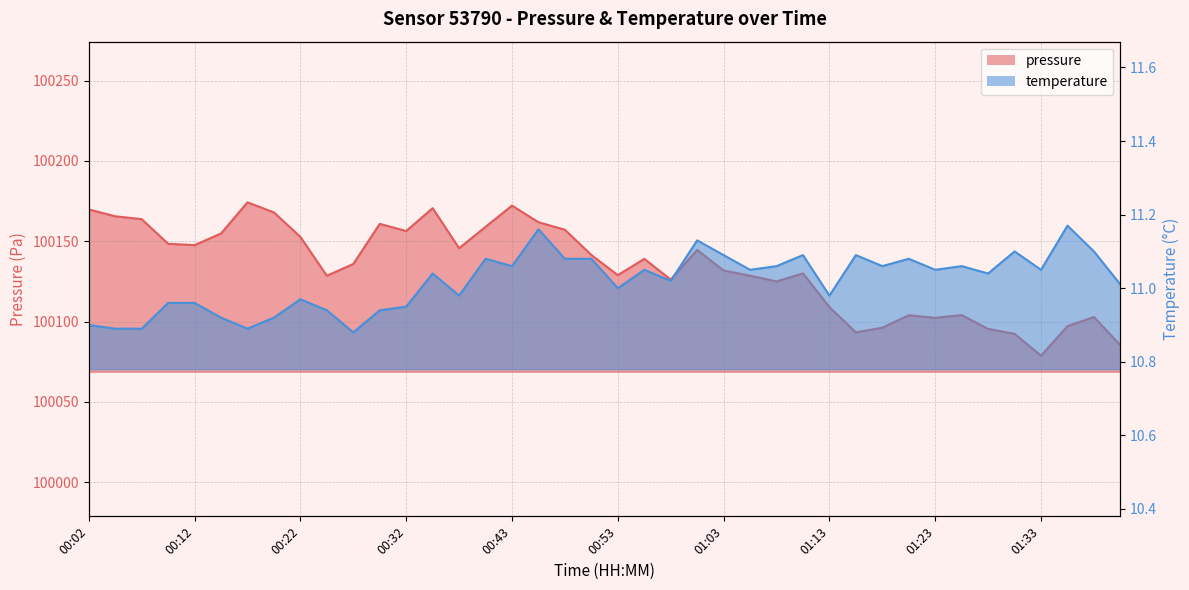

Rank the series at 00:53 from lowest to highest value.

temperature, pressure